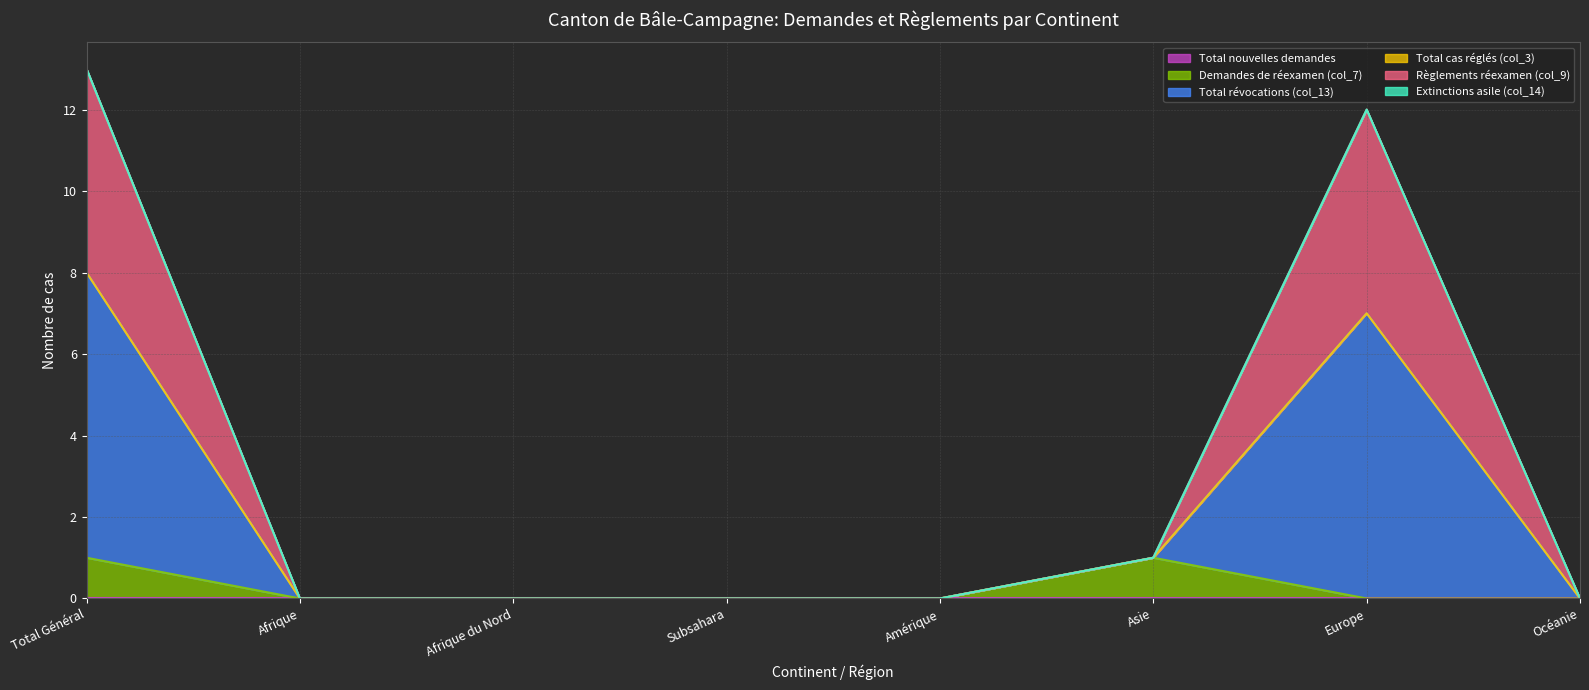

Is it true that Règlements réexamen (col_9) equals 4 at Europe?

False